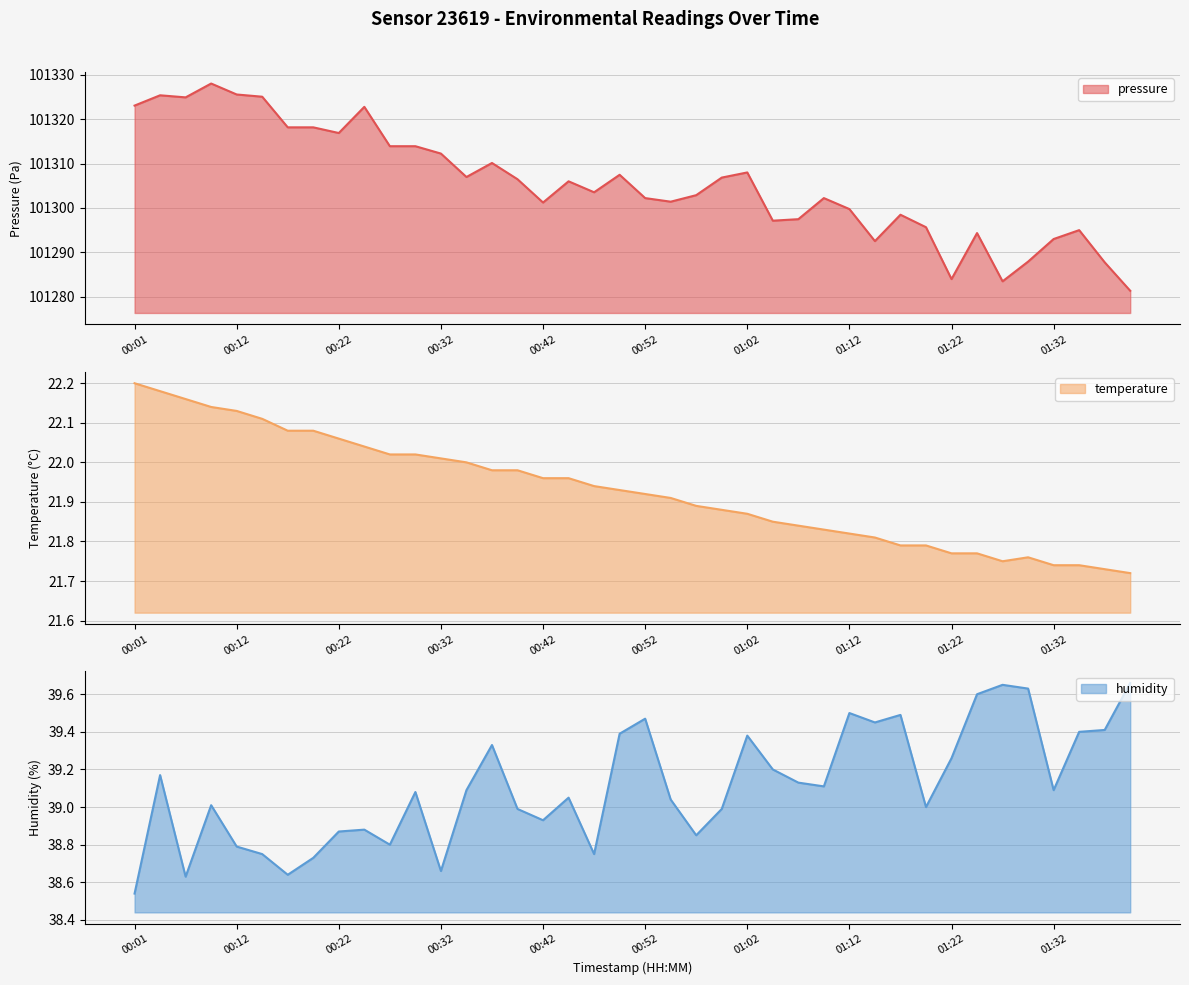

Where is the first local maximum for temperature?

01:30